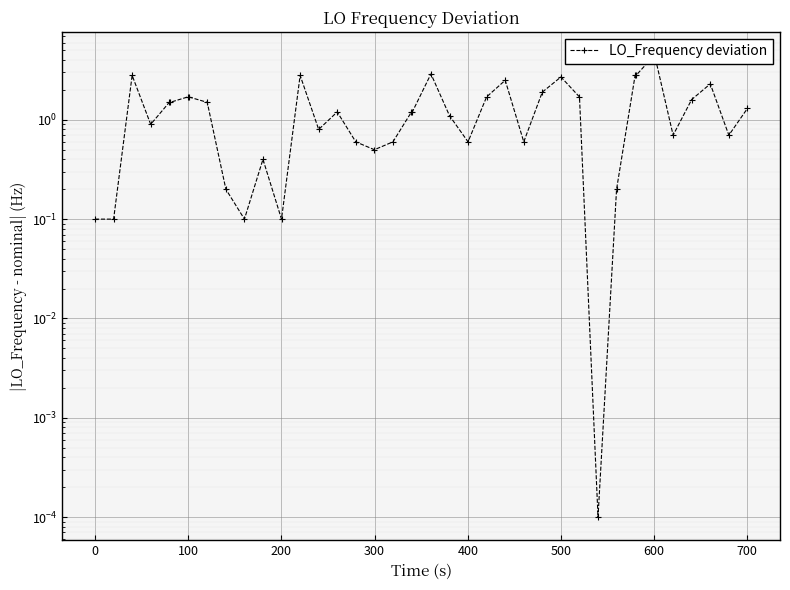

How many data points are less than 1?

17